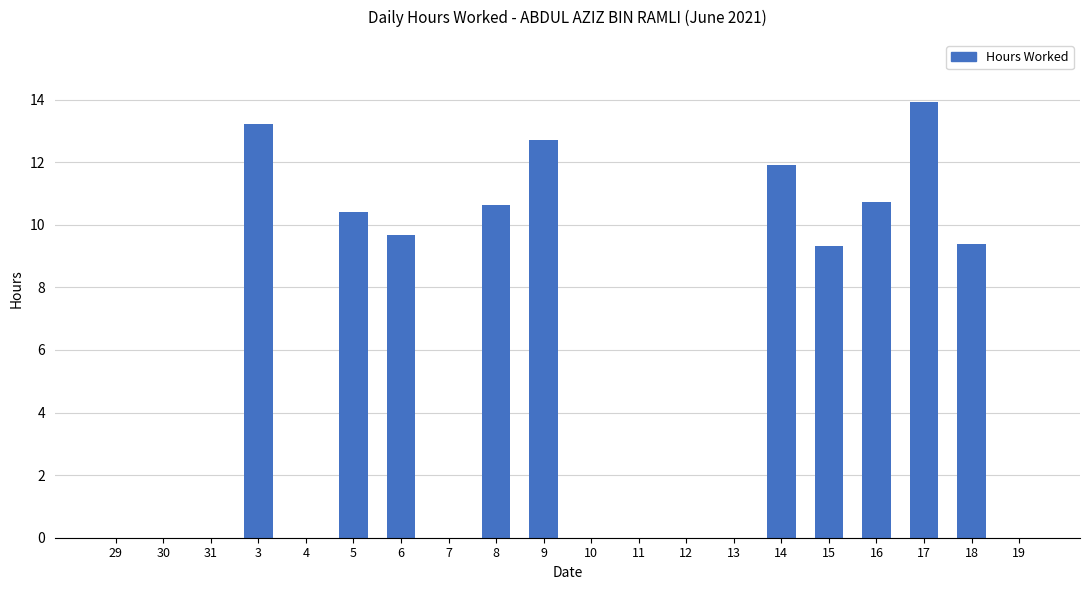

Where does the data first go above 9?

3